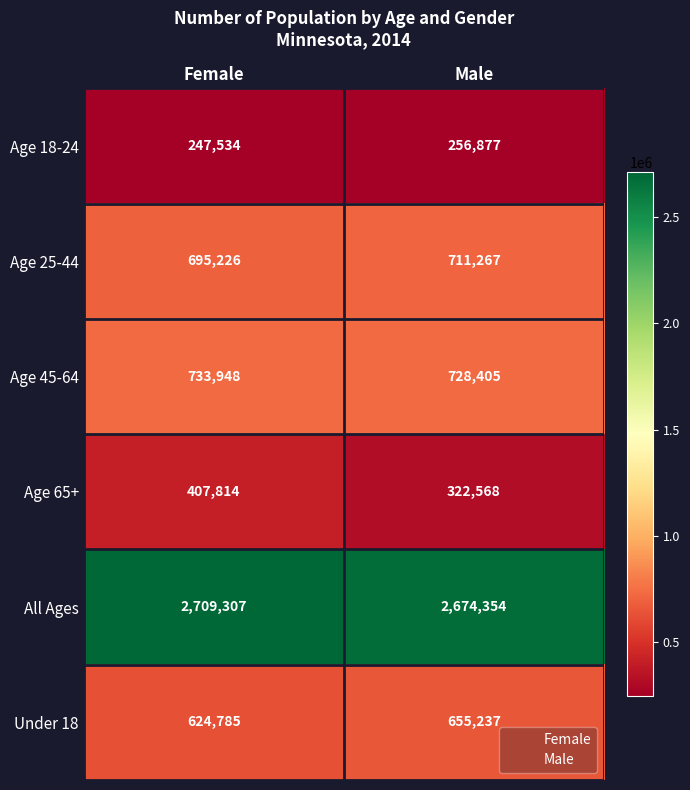

How many distinct data groups are displayed?

6